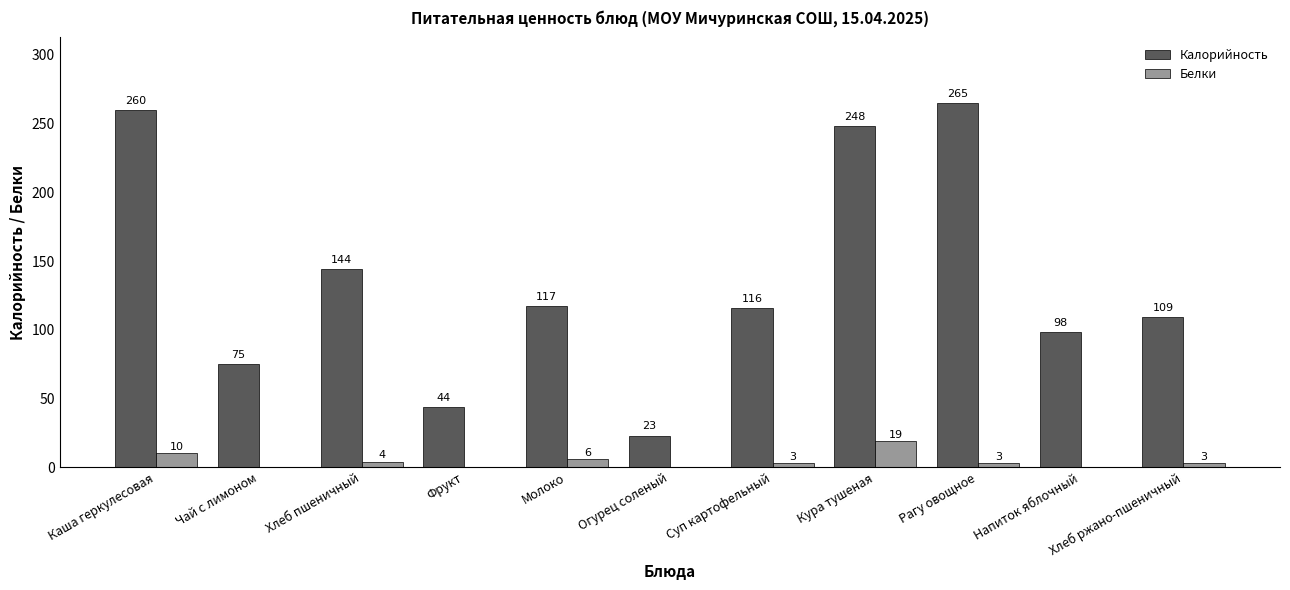

The value of Калорийность at Суп картофельный is 51. True or false?

False